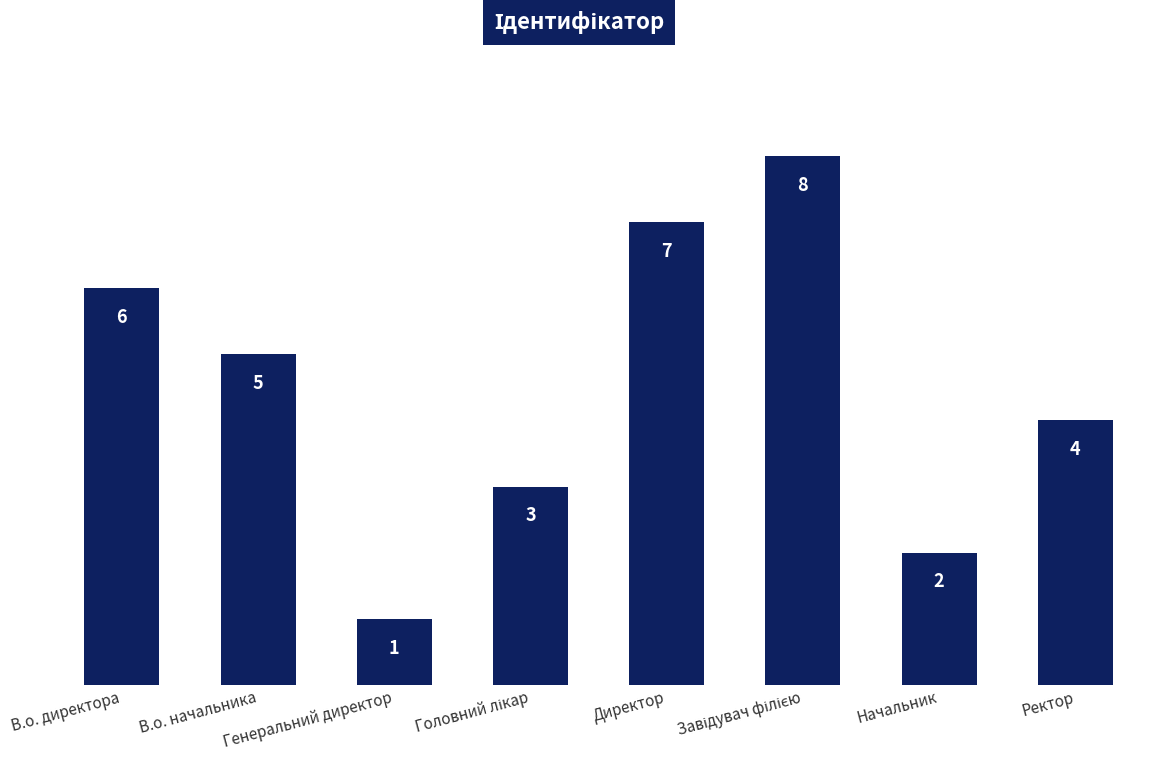

How many data points are less than 5?

4